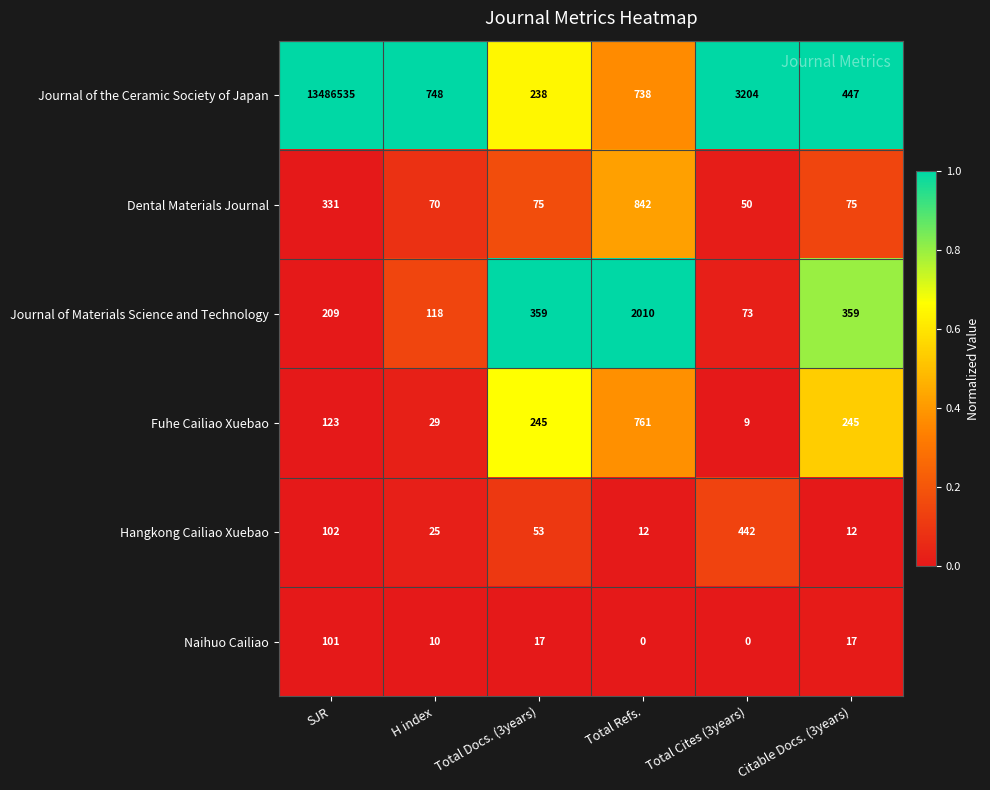

What is the difference between the Fuhe Cailiao Xuebao values at Total Docs. (3years) and Total Refs.?

516